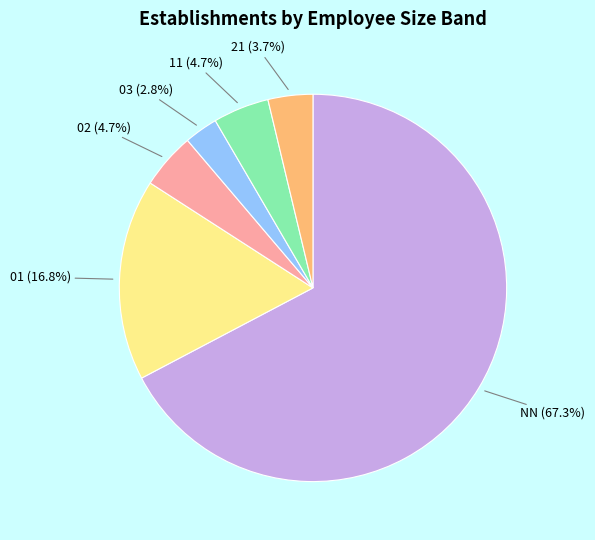

Is there any slice that represents more than half of the pie?

Yes